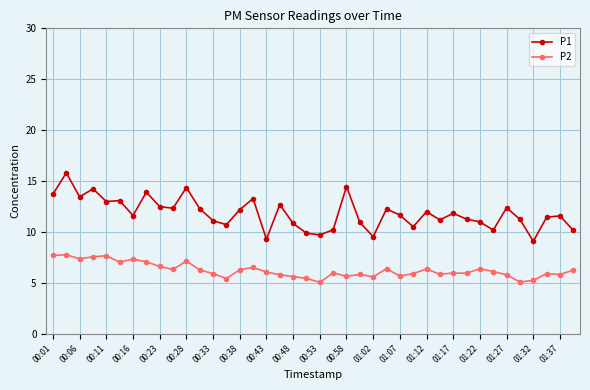

At how many categories does at least one series exceed 7?

40